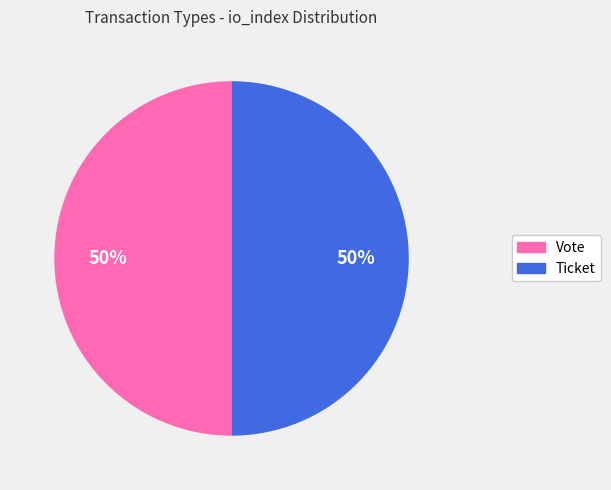

Is the sum of Vote and Ticket greater than half?

Yes